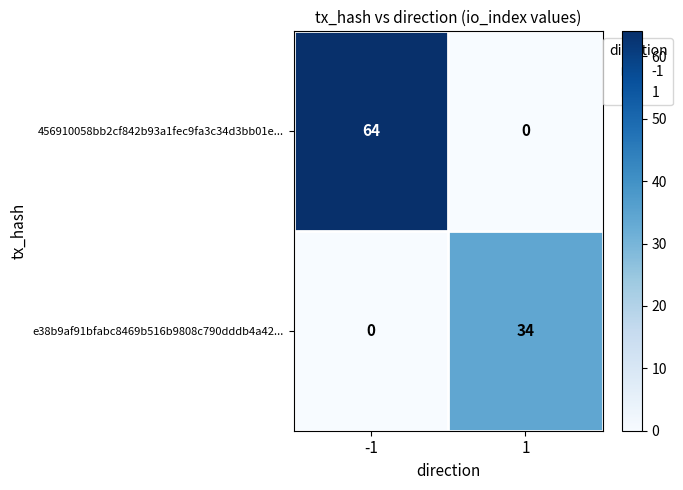

List the series in order of their overall mean, lowest first.

e38b9af91bfabc8469b516b9808c790dddb4a42..., 456910058bb2cf842b93a1fec9fa3c34d3bb01e...